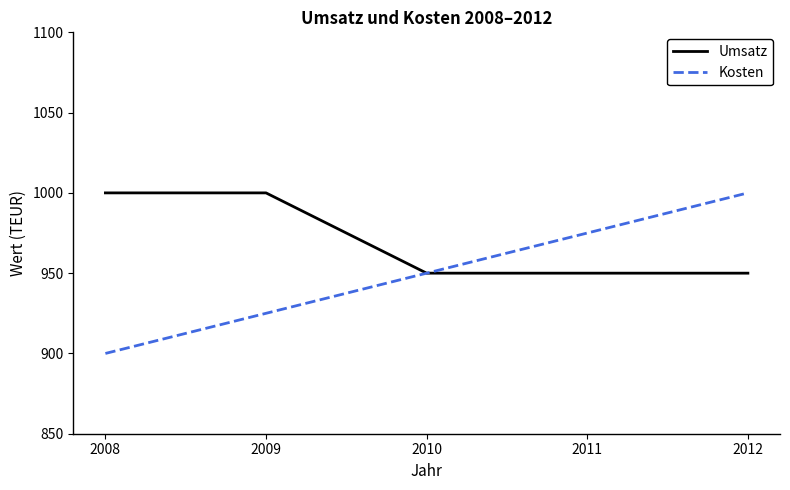

Which category has the highest value in the Kosten series?

2012